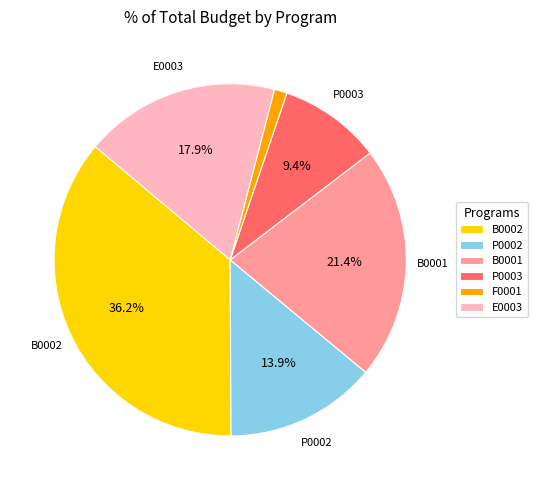

True or false: P0003 accounts for 9% of the total.

True